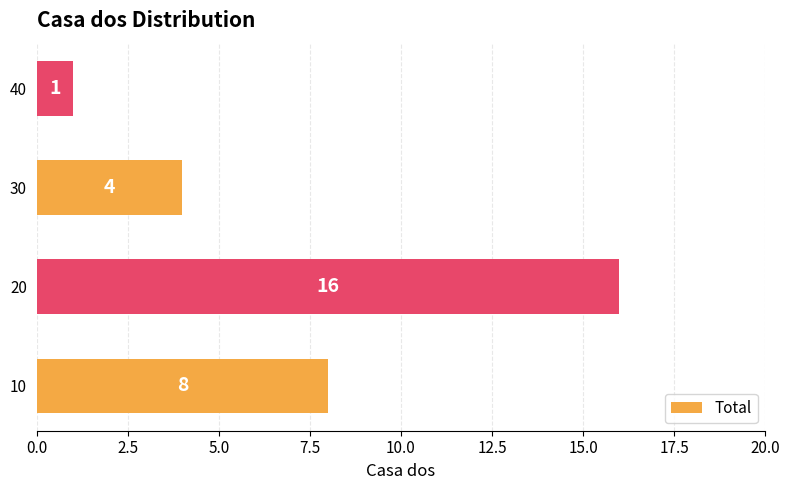

Is it true that the value at 20 is 16?

True